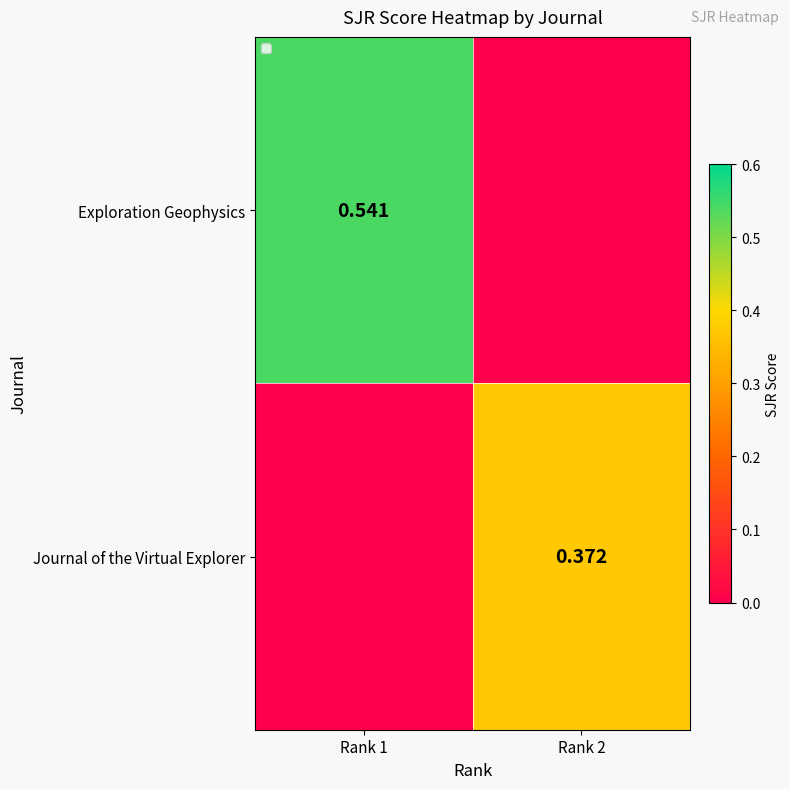

How many values in Journal of the Virtual Explorer are above zero?

1